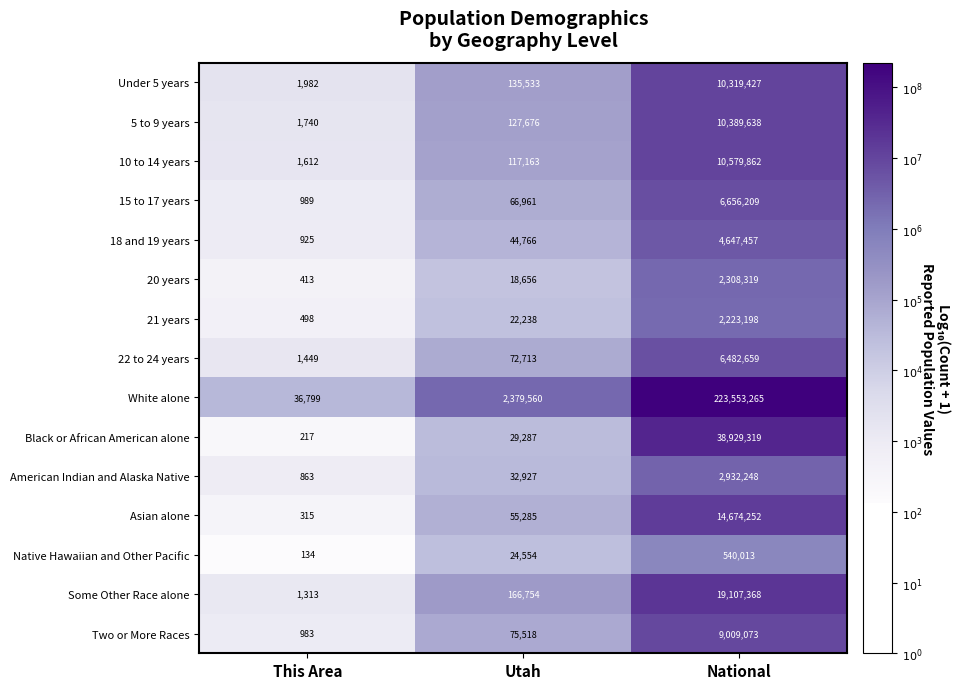

At which label is Under 5 years closest to 5160704?

Utah